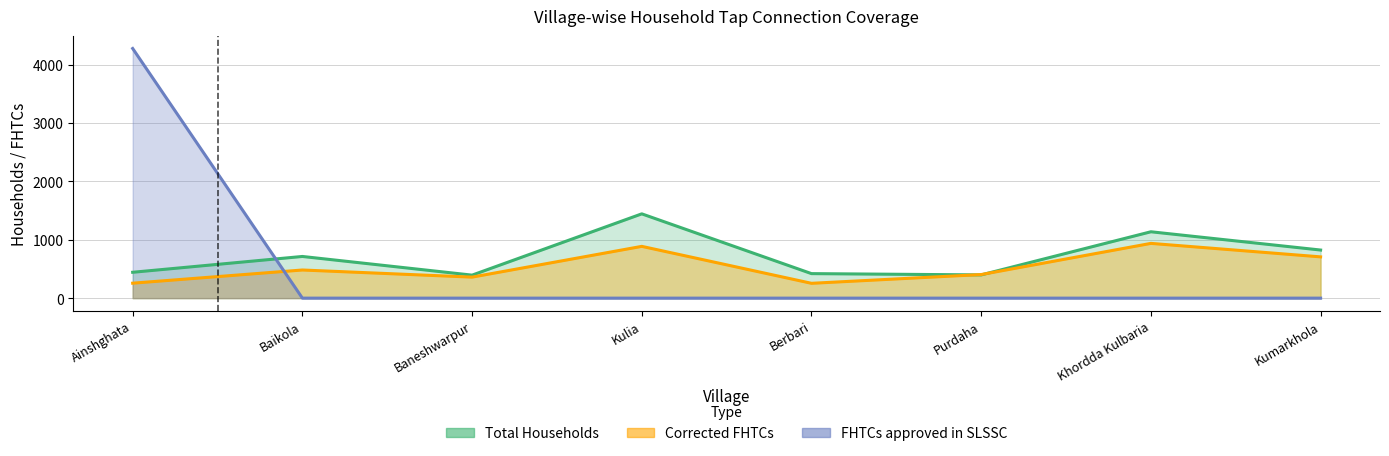

Rank the series at Purdaha from lowest to highest value.

FHTCs approved in SLSSC, Total Households, Corrected FHTCs